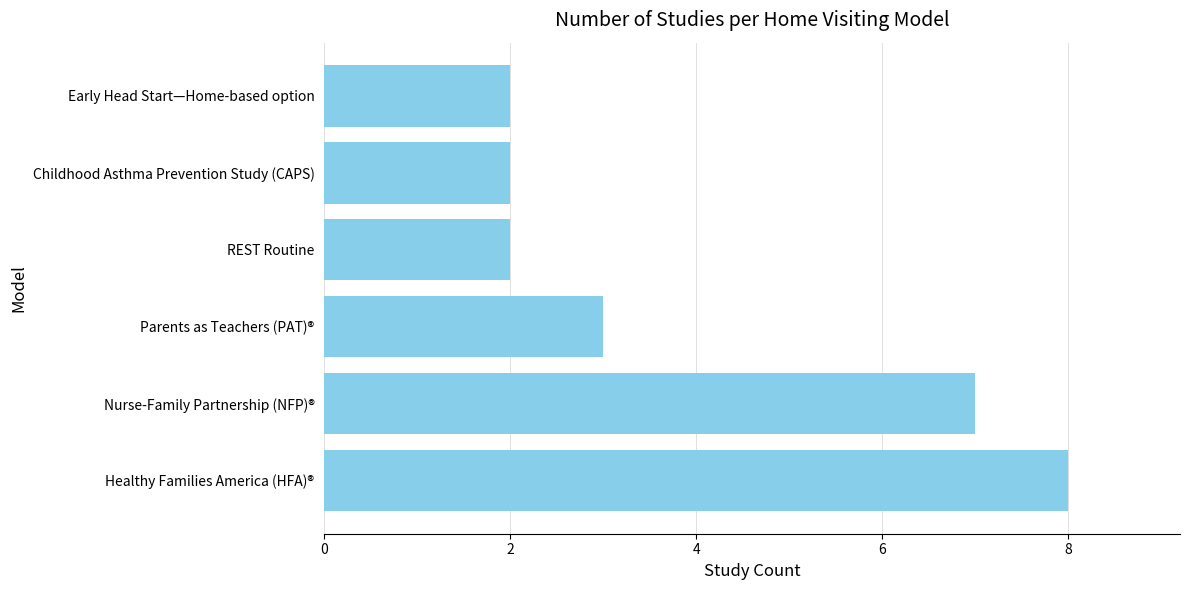

Reading top to bottom, extract all data points from this chart.

2	2	2	3	7	8